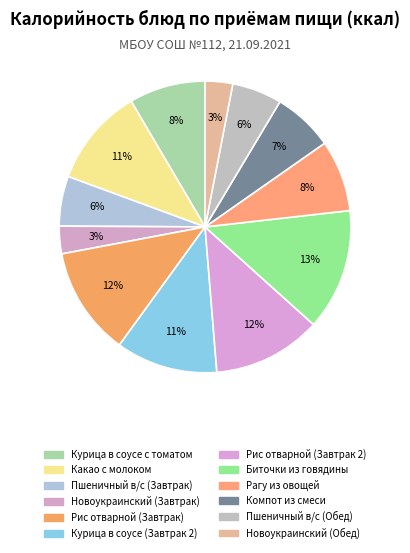

Approximately how many times larger is the value at Новоукраинский (Обед) compared to Новоукраинский (Завтрак)?

1.0